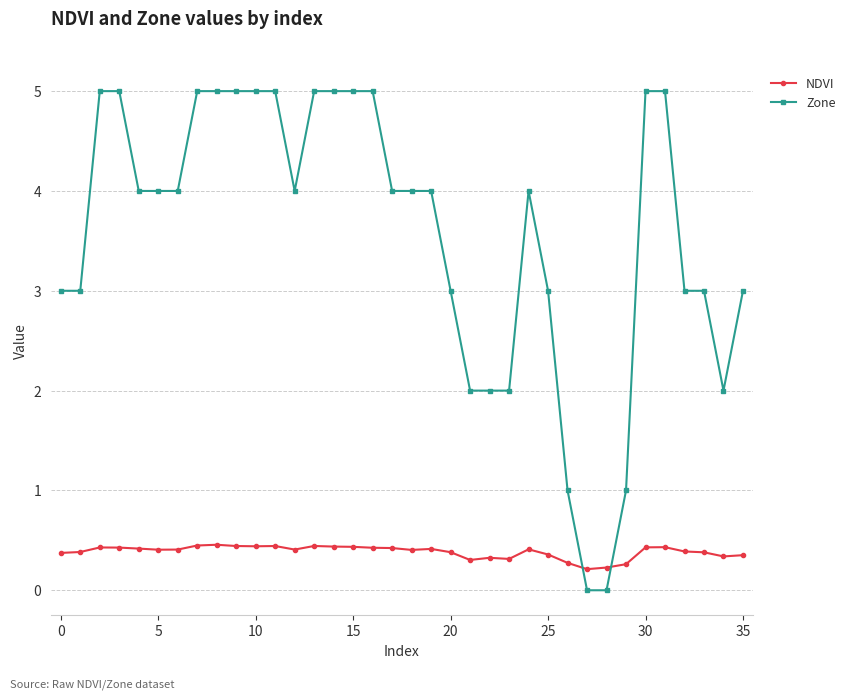

After their last crossing, which series has the higher values: NDVI or Zone?

Zone